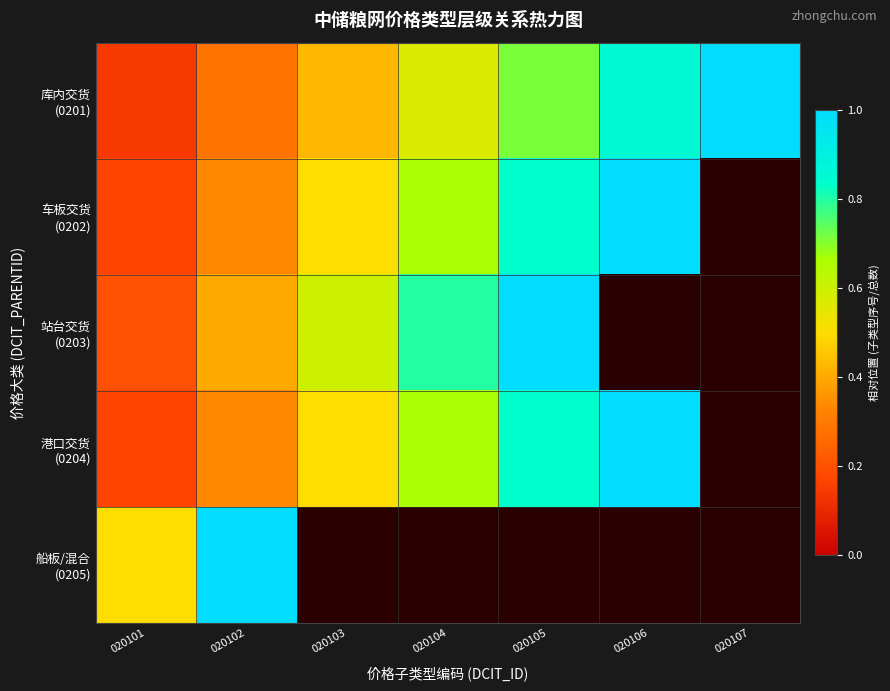

Which series has the widest spread of values?

库内交货 (0201)